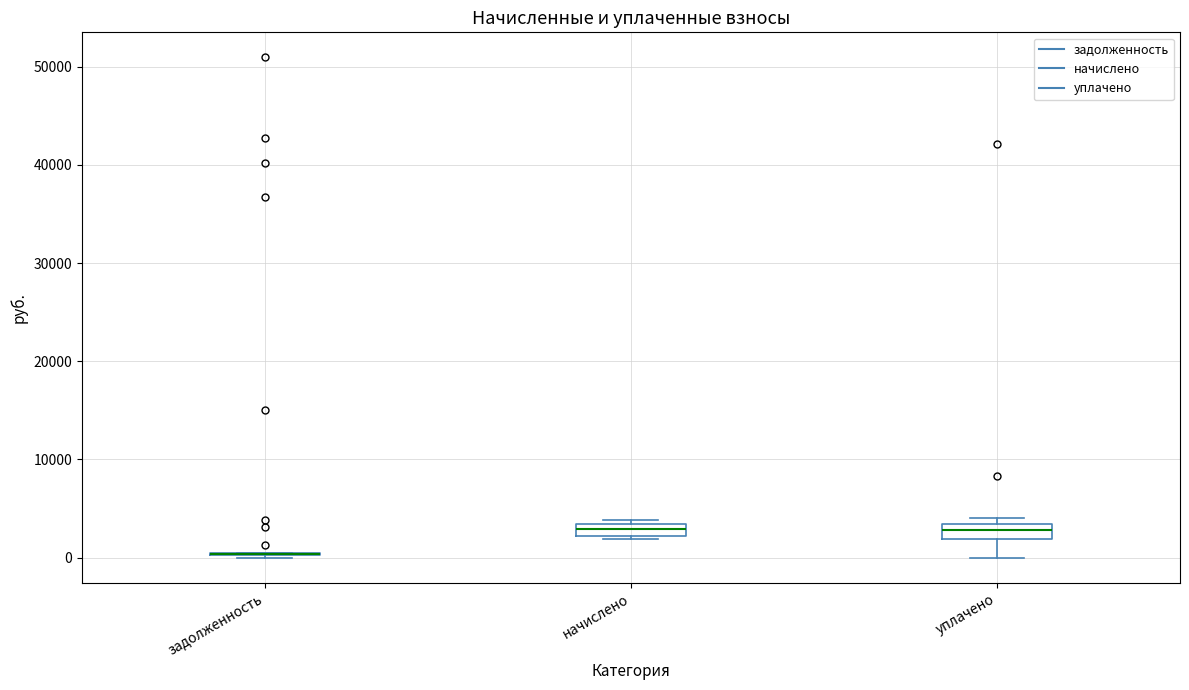

Where does the lower whisker of the box for уплачено end on the y-axis? The values are not printed on the chart, so give them approximately, as read against the axis.

0